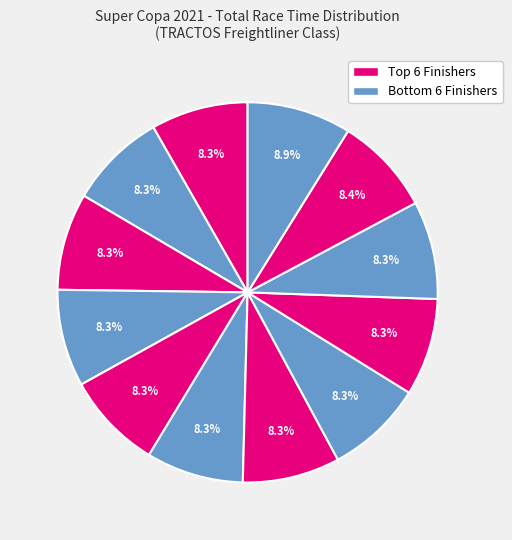

Count the number of slices in the pie.

12